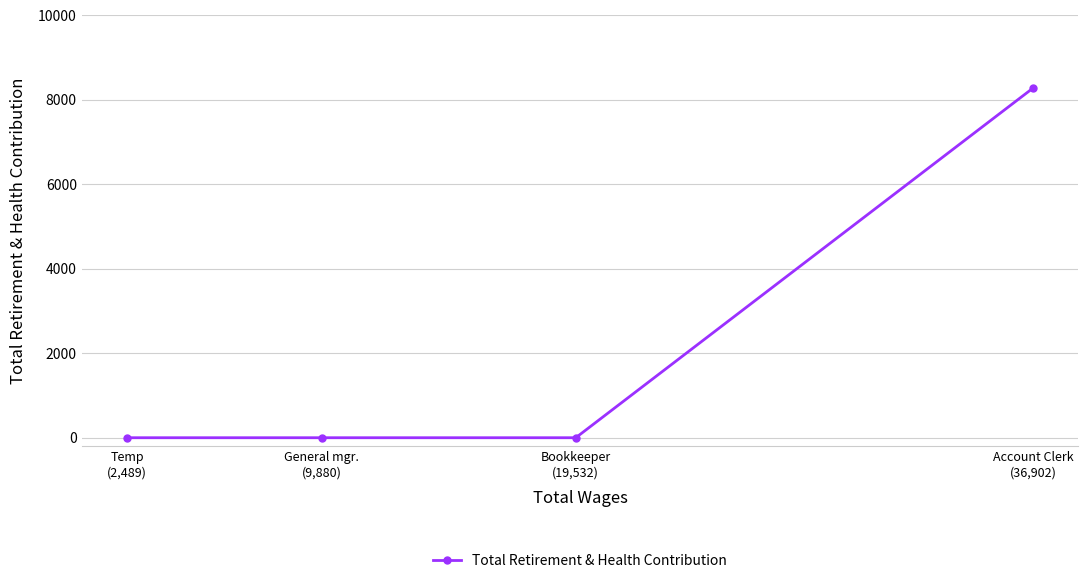

The value at General mgr.
(9,880) is 0. True or false?

True